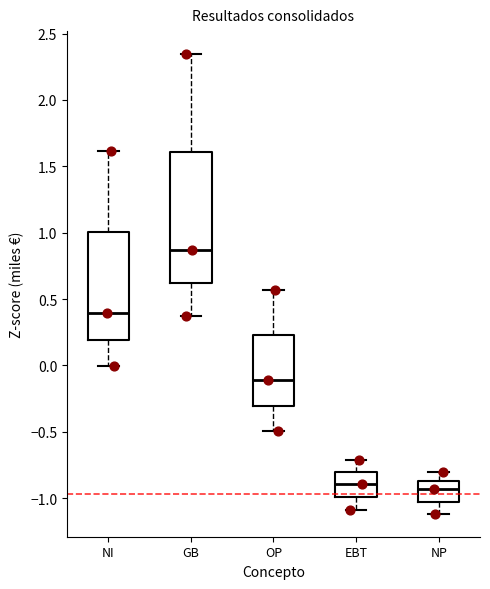

Which box is the tallest, from its lower edge to its upper edge?

GB